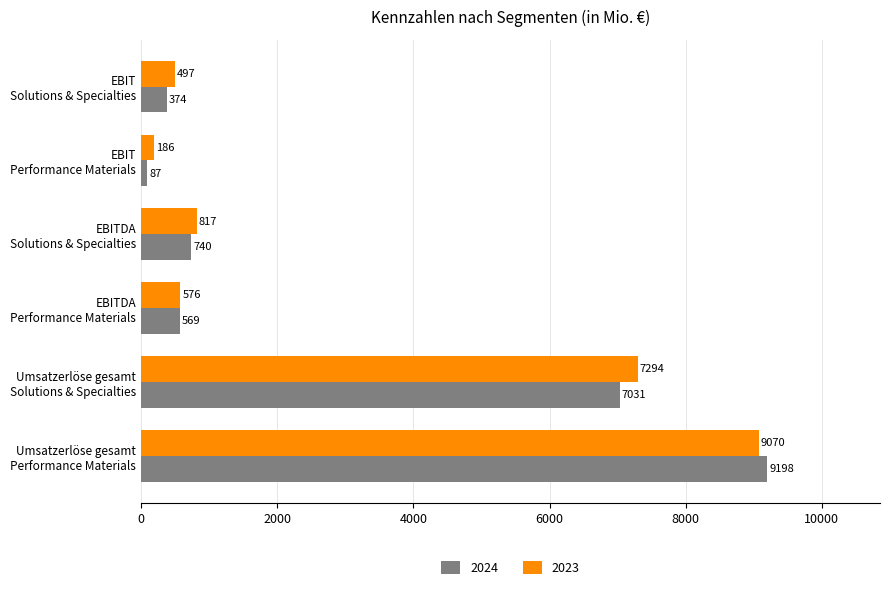

At which category does the chart reach its minimum across all series?

EBIT
Performance Materials